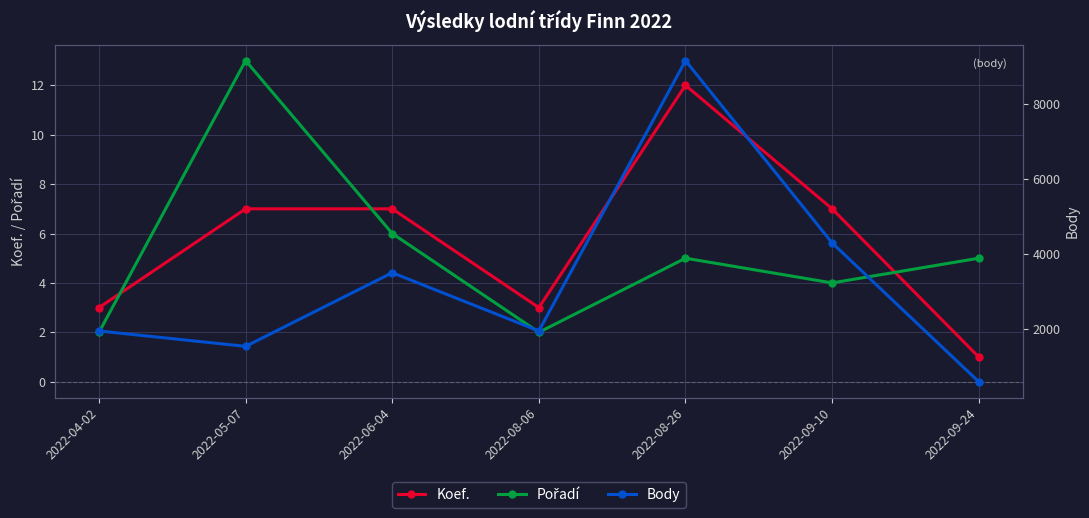

Which series has the largest total across all categories?

Body